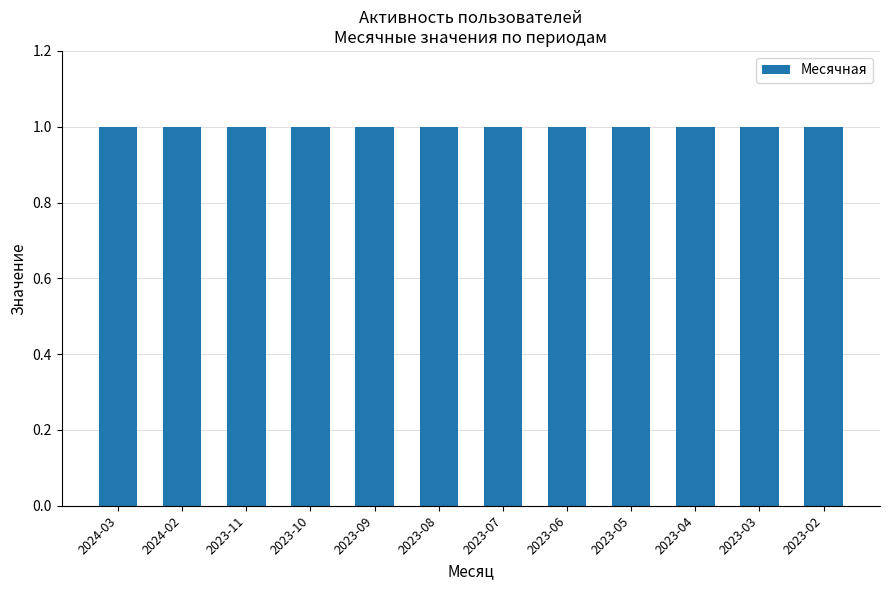

Which has a higher value, 2023-09 or 2023-02?

2023-09